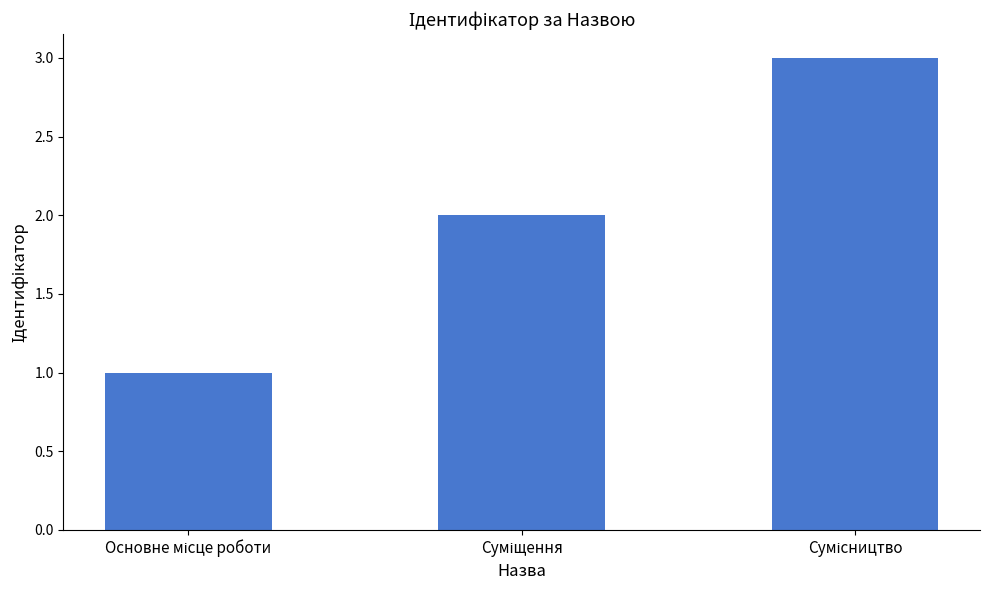

What is the maximum value shown in the chart?

3